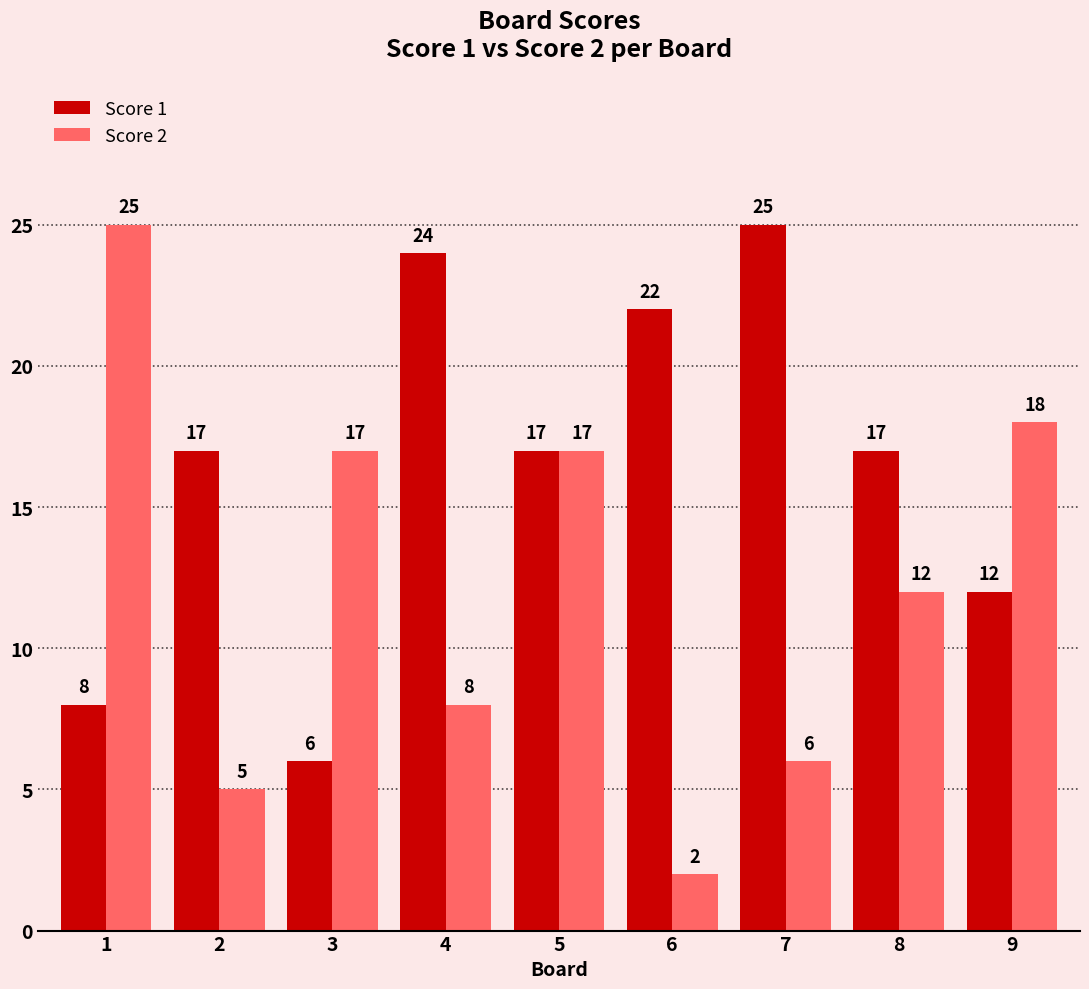

What is the average value of the Score 2 series?

12